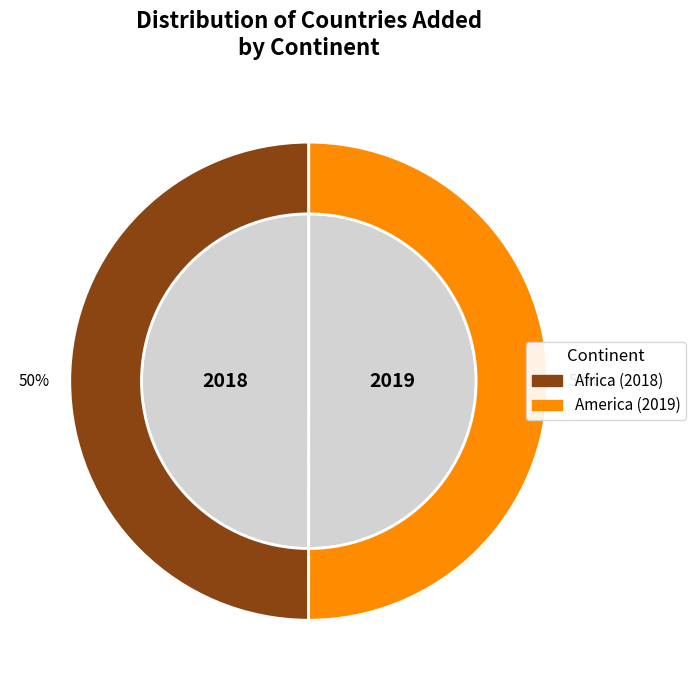

Rank the categories by value from highest to lowest.

America, Africa